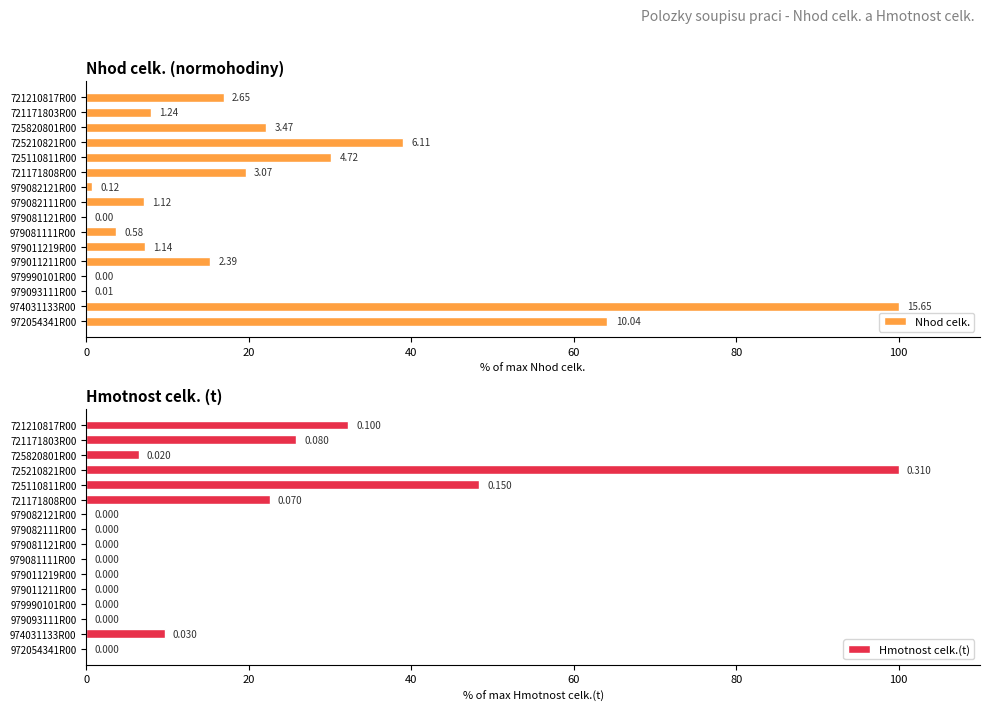

What is the approximate value of Hmotnost celk.(t) at 725210821R00?

100.0